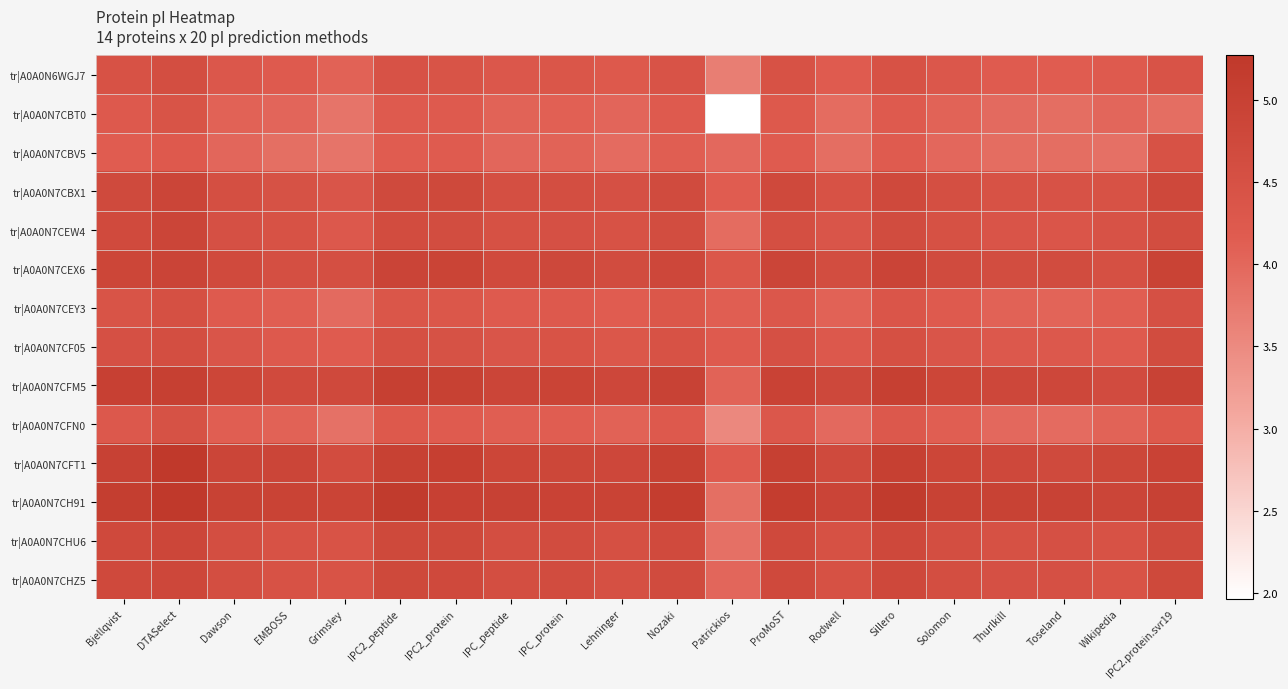

Which category has the highest value across all series?

DTASelect